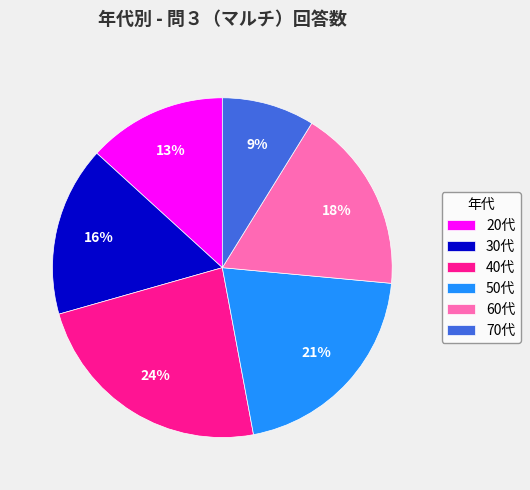

To the nearest percent, what is the average slice percentage?

17%